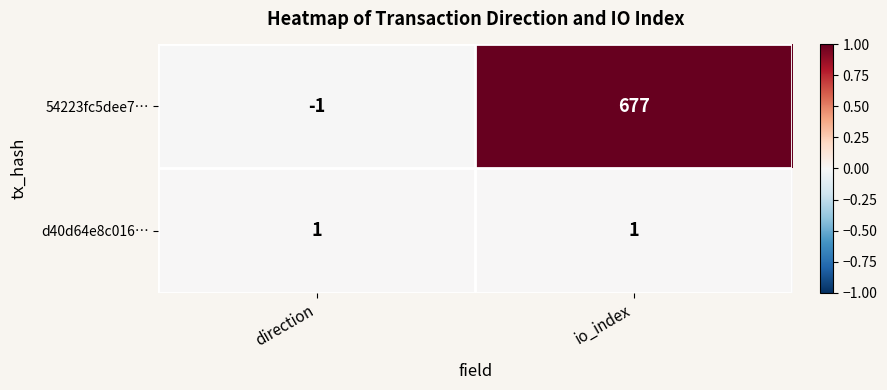

Reading left to right, what are all the values shown in this chart?

54223fc5dee7…: -1	677
d40d64e8c016…: 1	1